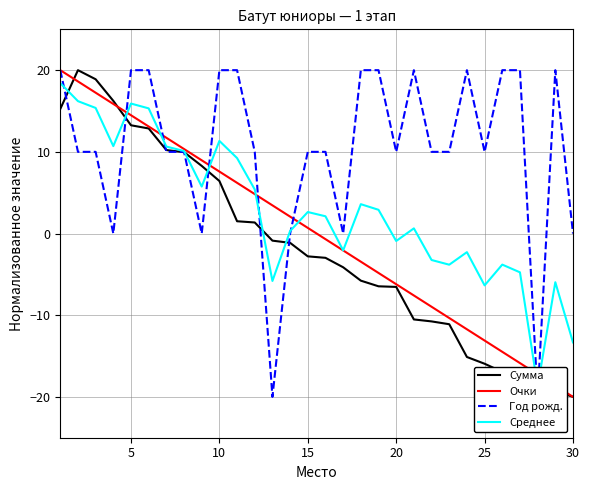

Does the chart have visible grid lines?

Yes